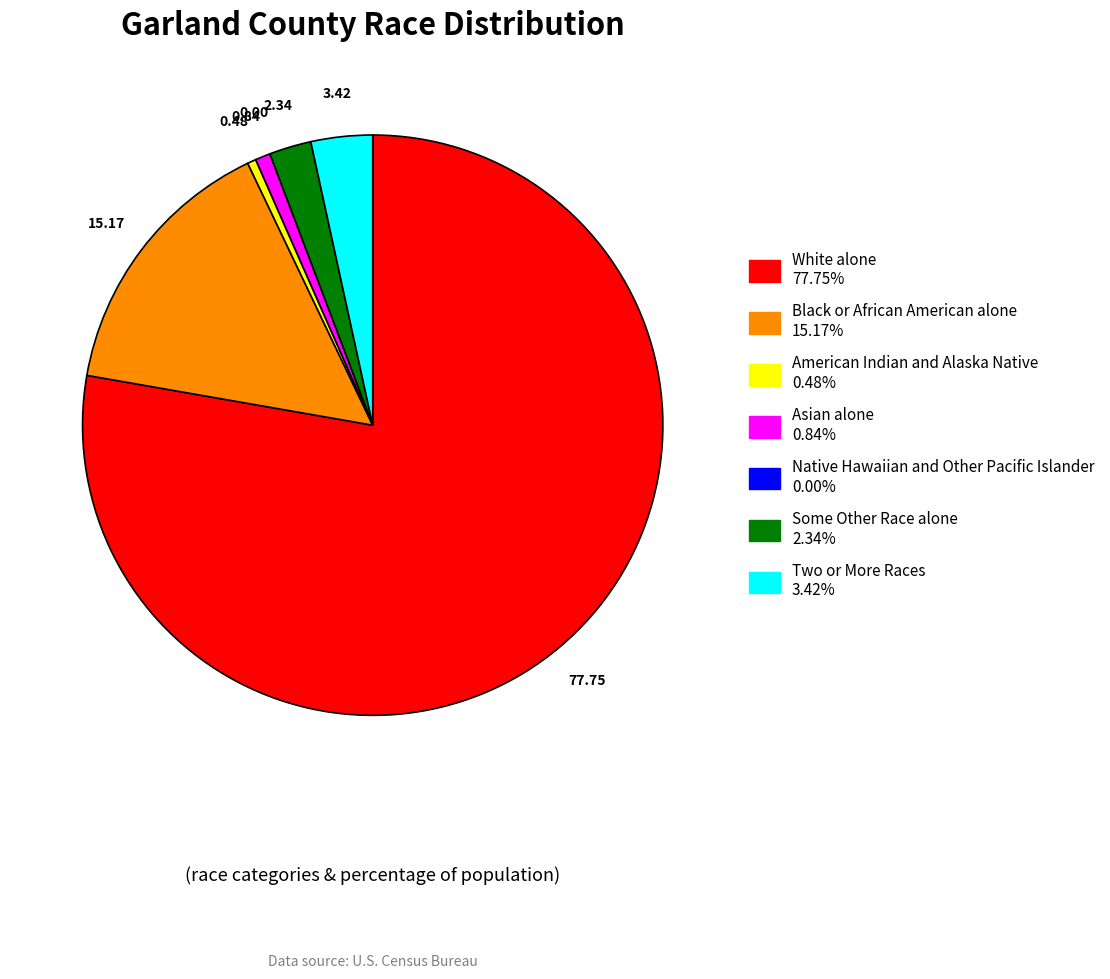

Between White alone and Some Other Race alone, which is larger?

White alone